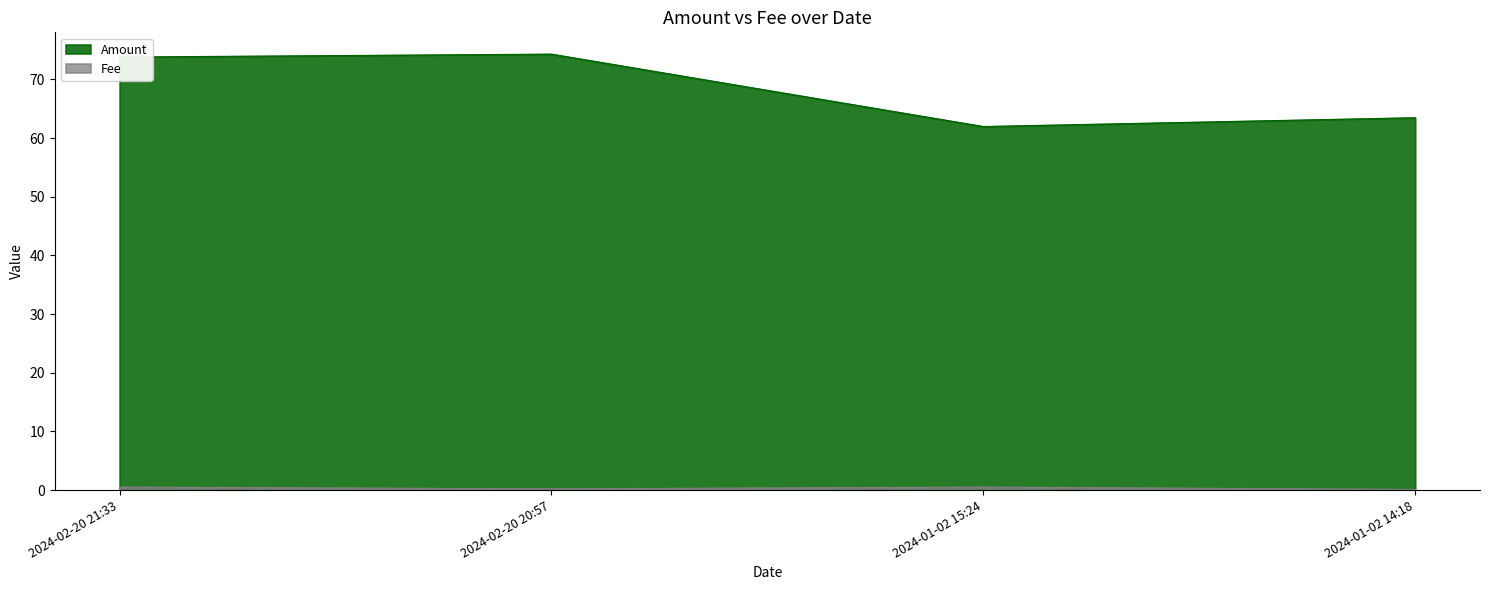

Between 2024-02-20 20:57 and 2024-01-02 14:18, which is larger?

2024-02-20 20:57